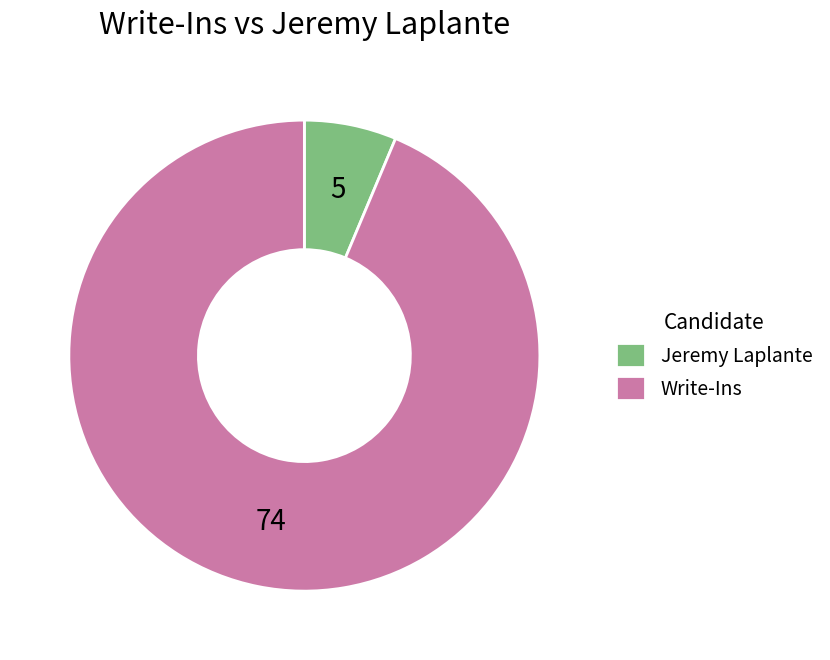

What is the largest slice in the pie chart?

Write-Ins